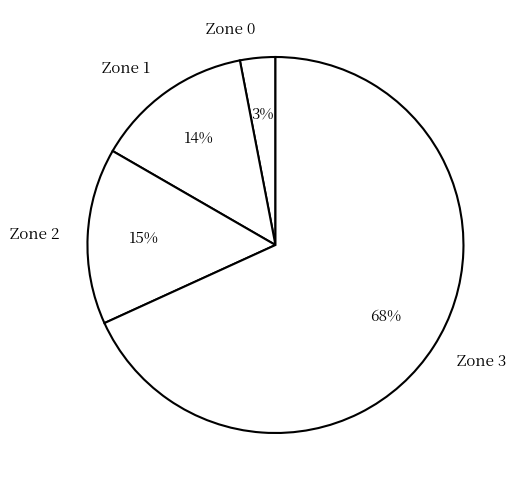

To the nearest percent, what is the difference between the Zone 3 and Zone 0 slice percentages?

65%